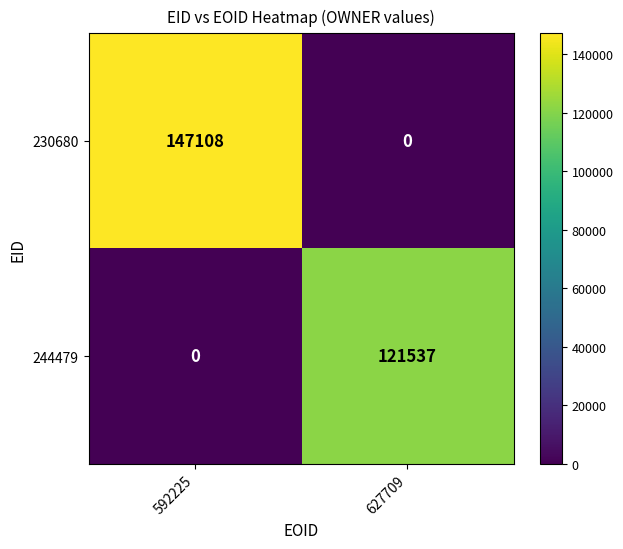

Which category has the highest value across all series?

592225